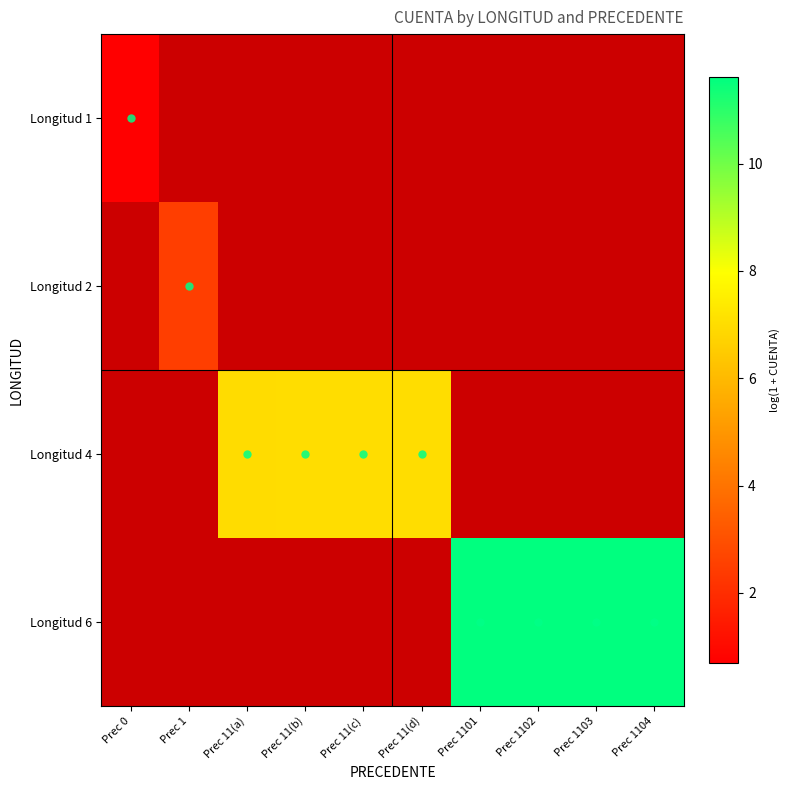

Which category has the highest value across all series?

Prec 1104